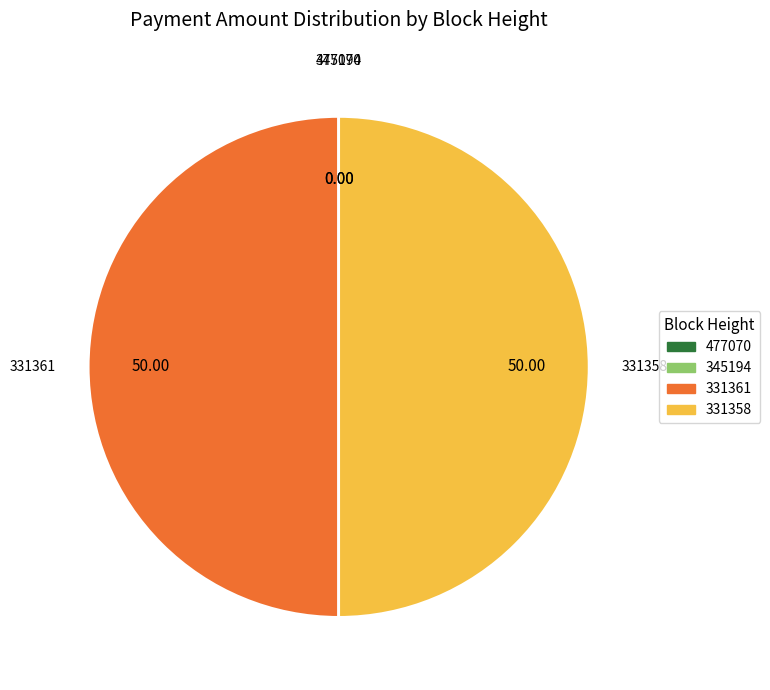

Between 331361 and 331358, which is larger?

331358